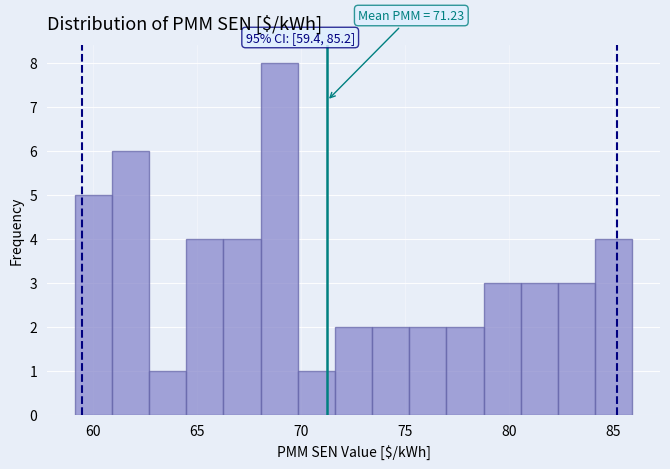

Read against the x-axis, roughly where is the centre of the tallest bar?

69.0